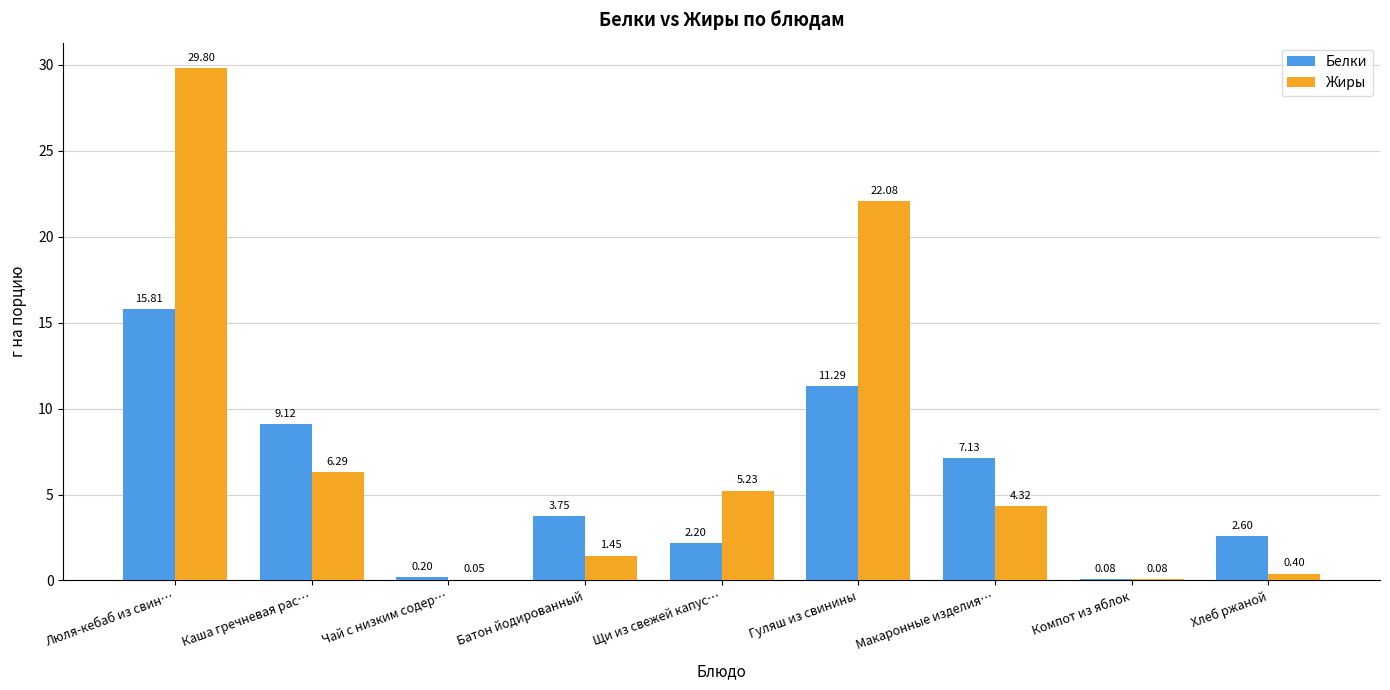

Are the bars horizontal?

No